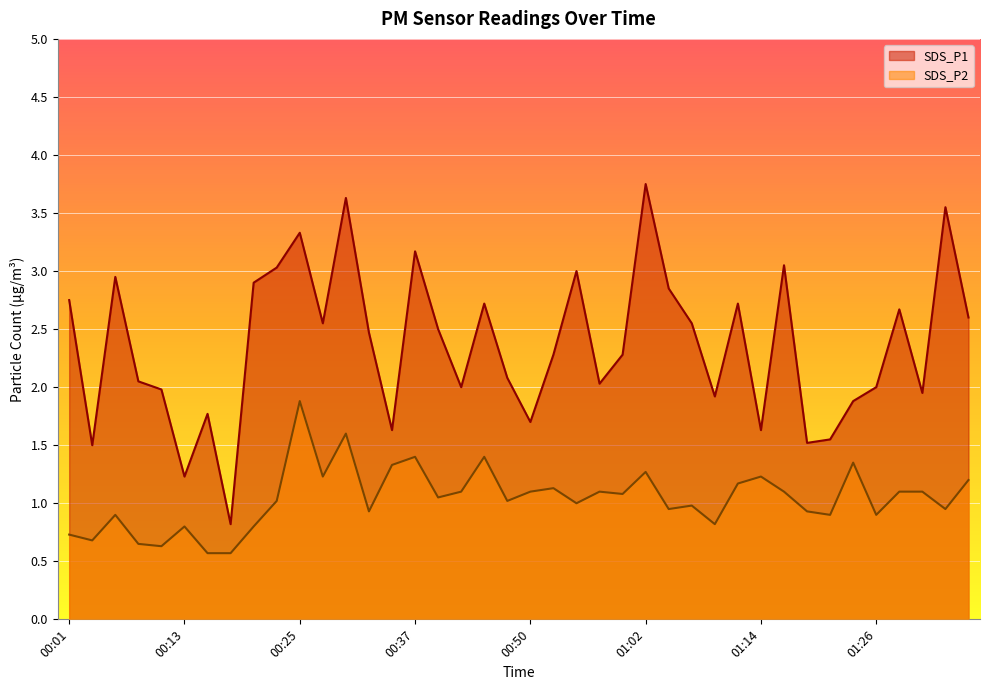

Does the chart display data point markers on the line(s)?

No